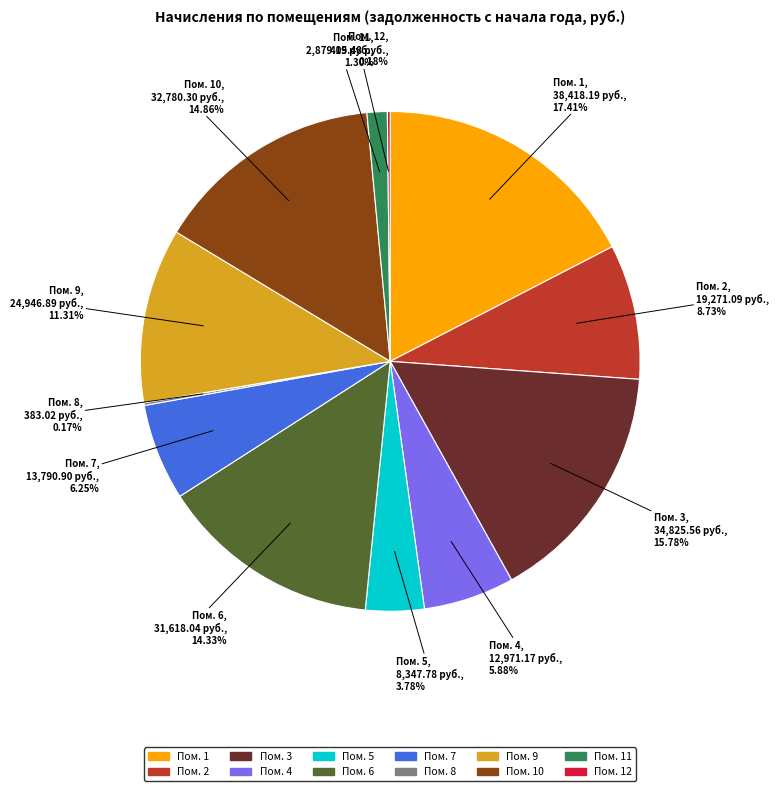

Does any single category account for the majority?

No